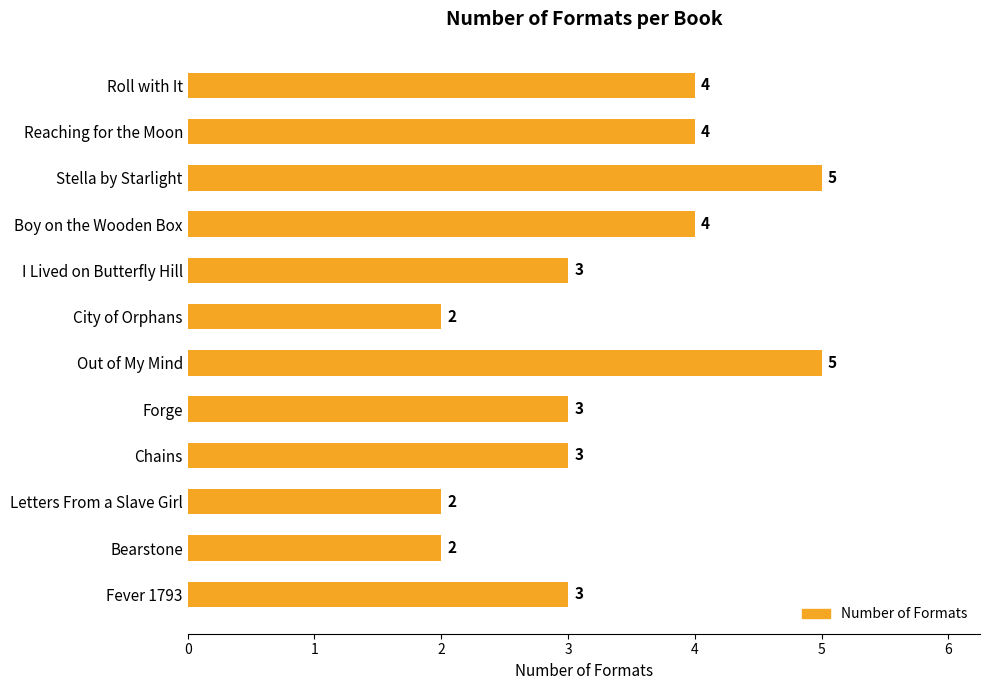

What is the difference between the maximum and minimum values?

3